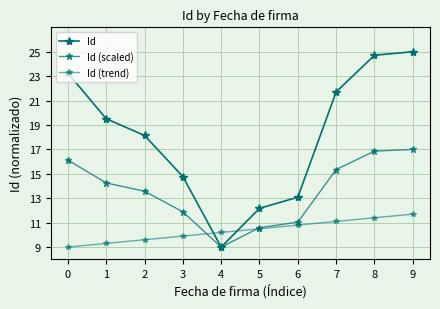

How many lines are shown in the chart?

3